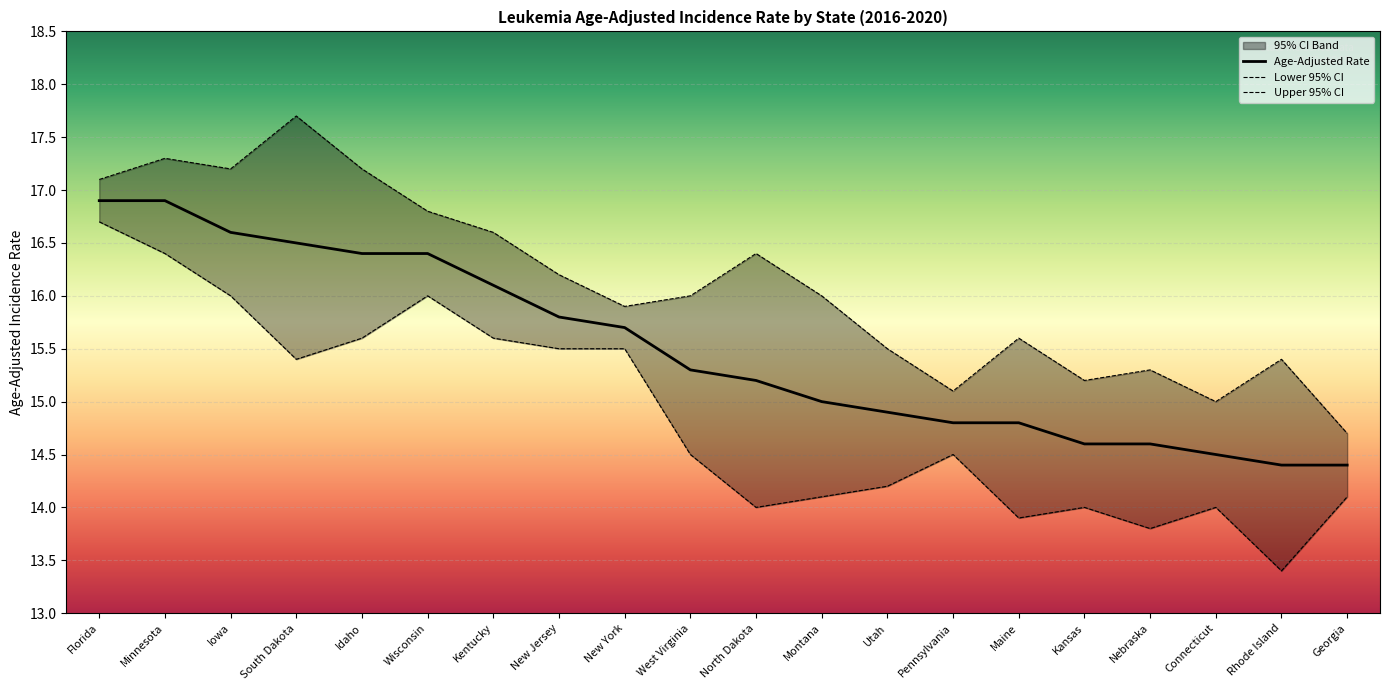

Reading left to right, list all the values displayed in this chart.

Age-Adjusted Rate: 16.9	16.9	16.6	16.5	16.4	16.4	16.1	15.8	15.7	15.3	15.2	15.0	14.9	14.8	14.8	14.6	14.6	14.5	14.4	14.4
Lower 95% CI: 16.7	16.4	16.0	15.4	15.6	16.0	15.6	15.5	15.5	14.5	14.0	14.1	14.2	14.5	13.9	14.0	13.8	14.0	13.4	14.1
Upper 95% CI: 17.1	17.3	17.2	17.7	17.2	16.8	16.6	16.2	15.9	16.0	16.4	16.0	15.5	15.1	15.6	15.2	15.3	15.0	15.4	14.7